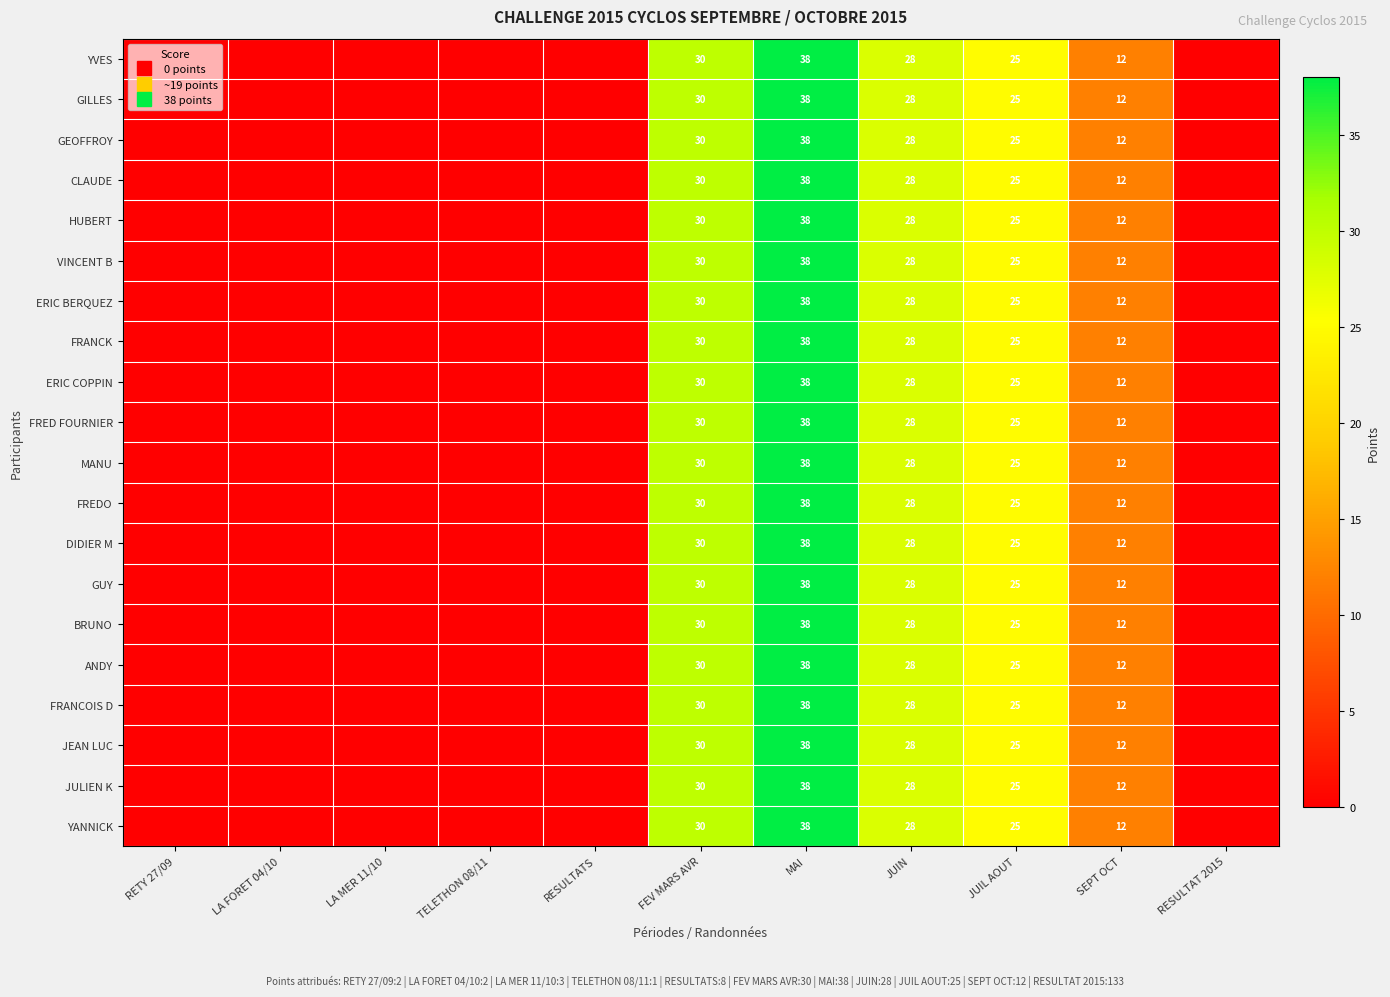

True or false: JULIEN K has a value of 0 at TELETHON 08/11.

True